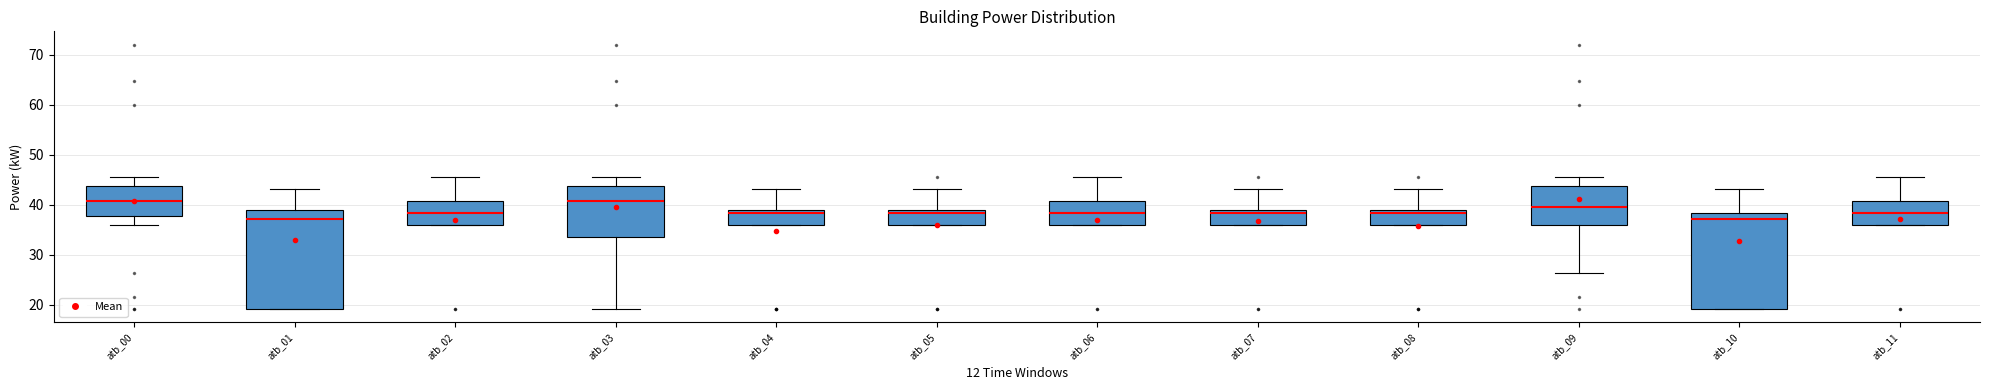

Reading left to right, transcribe this box plot: for each box, give where its median line is, the range the box spans, and where its two whiskers end, as read against the y-axis. The values are not printed on the chart, so give them approximately, as read against the axis.

atb_00: median 41, box 38 to 44, whiskers 36 to 46
atb_01: median 37, box 19 to 39, whiskers 19 to 43
atb_02: median 38, box 36 to 41, whiskers 36 to 46
atb_03: median 41, box 34 to 44, whiskers 19 to 46
atb_04: median 38, box 36 to 39, whiskers 36 to 43
atb_05: median 38, box 36 to 39, whiskers 36 to 43
atb_06: median 38, box 36 to 41, whiskers 36 to 46
atb_07: median 38, box 36 to 39, whiskers 36 to 43
atb_08: median 38, box 36 to 39, whiskers 36 to 43
atb_09: median 40, box 36 to 44, whiskers 26 to 46
atb_10: median 37, box 19 to 38, whiskers 19 to 43
atb_11: median 38, box 36 to 41, whiskers 36 to 46